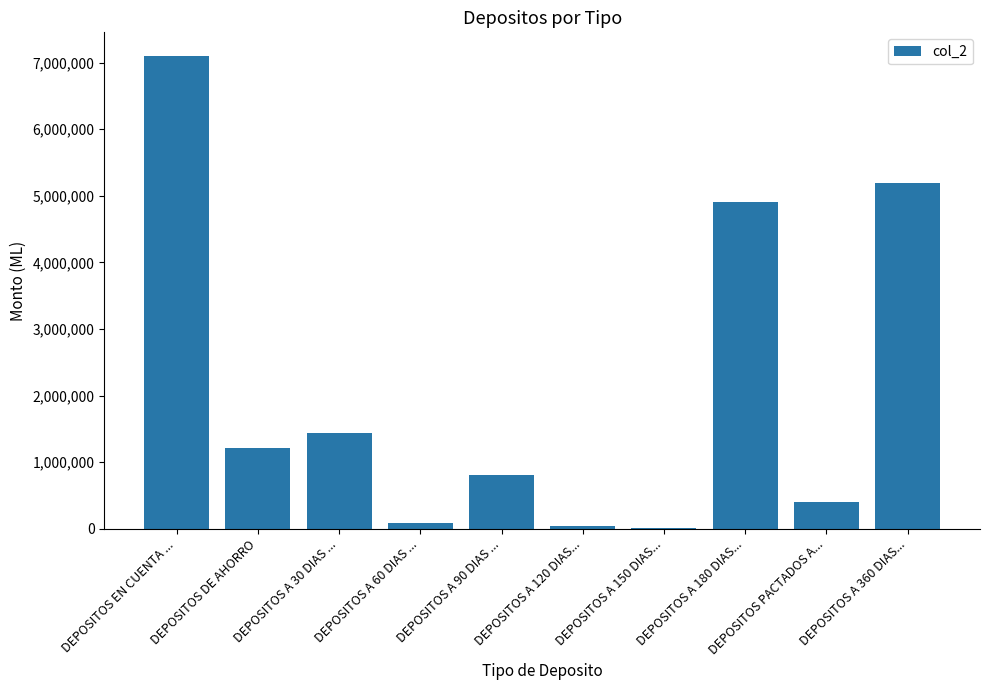

Which category has the highest value across all series?

DEPOSITOS EN CUENTA ...